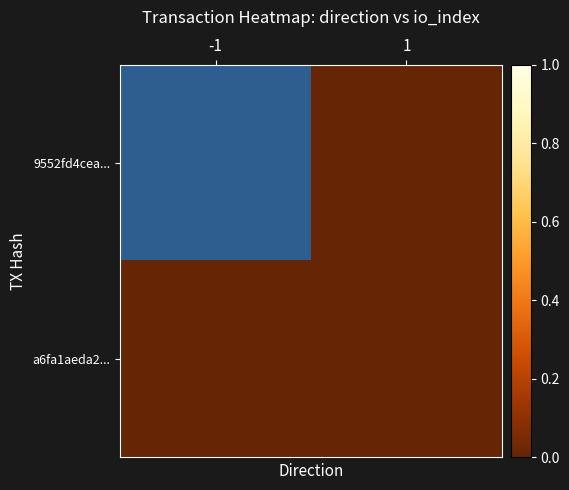

Between -1 and 1, which series saw the biggest shift?

9552fd4cea...